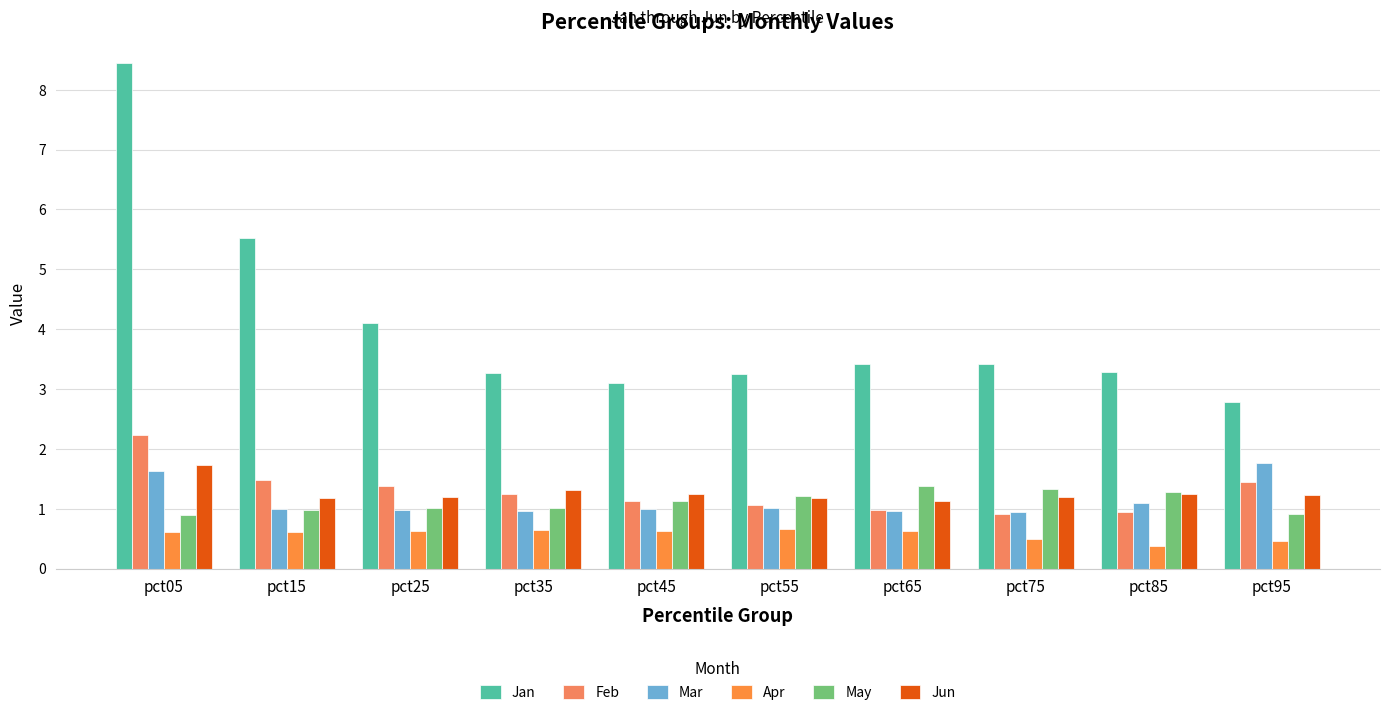

Is the value of May at pct85 greater than the value of Apr at pct15?

Yes